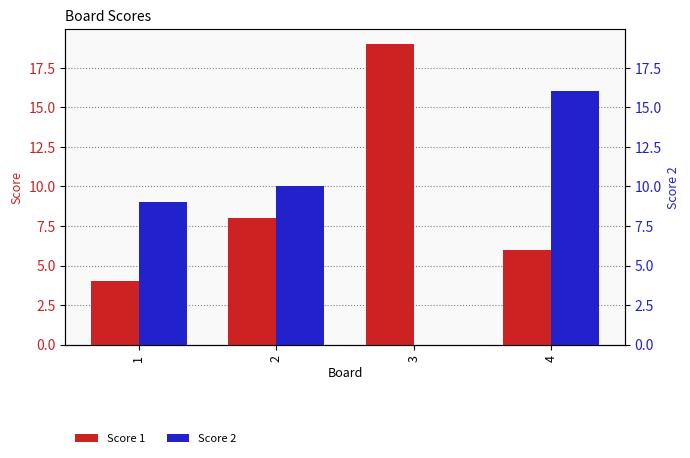

What is the spread (max minus min) of values at 4?

10